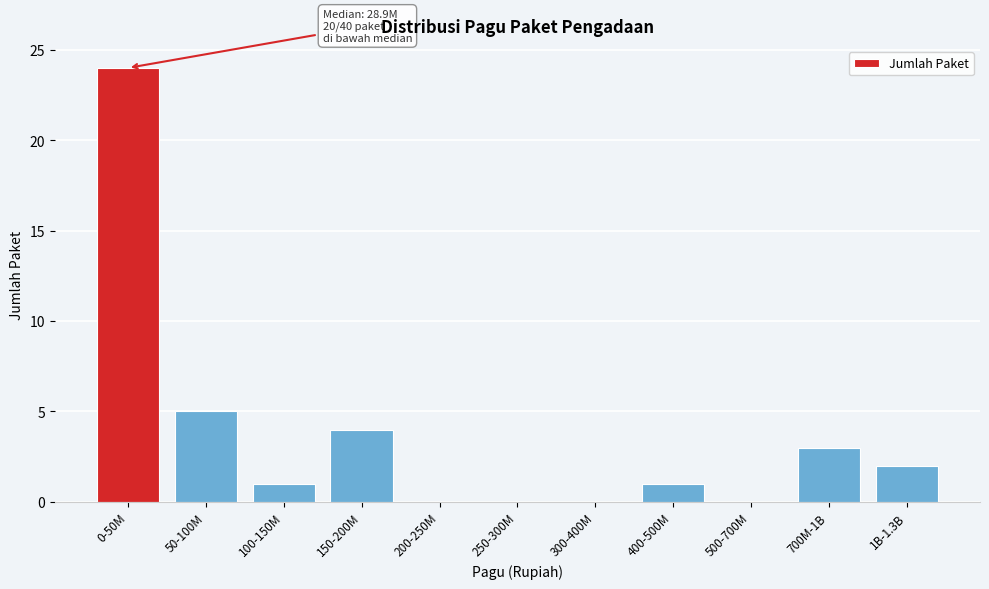

True or false: the data shows 3 at 1B-1.3B.

False